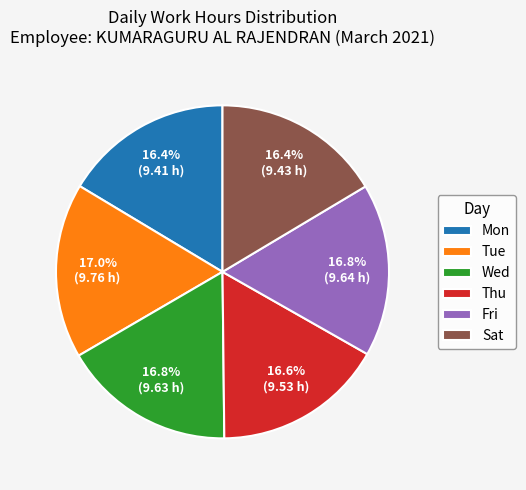

How many segments does this pie chart have?

6